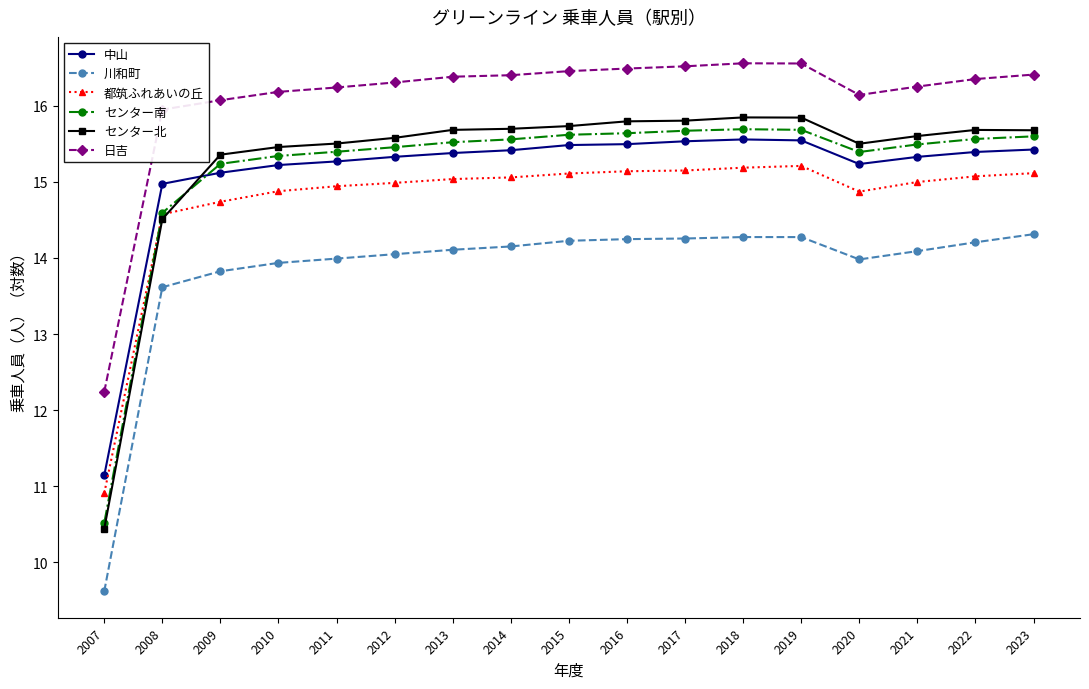

What is the value of the 中山 point at the 14th from the left?

15.2